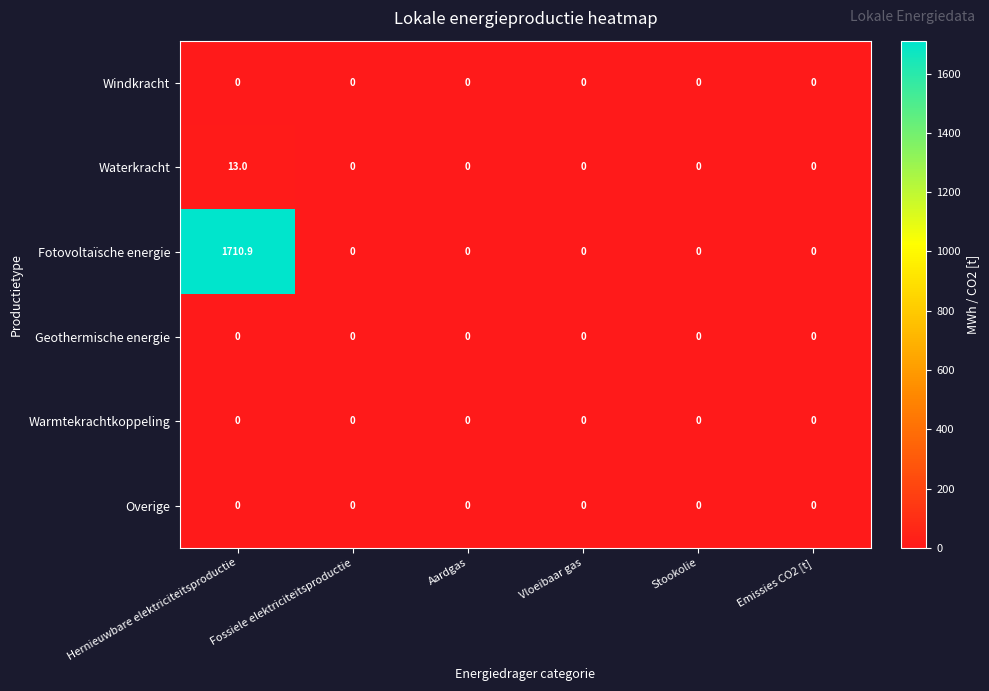

Is it true that Warmtekrachtkoppeling equals 0.0 at Hernieuwbare elektriciteitsproductie?

True